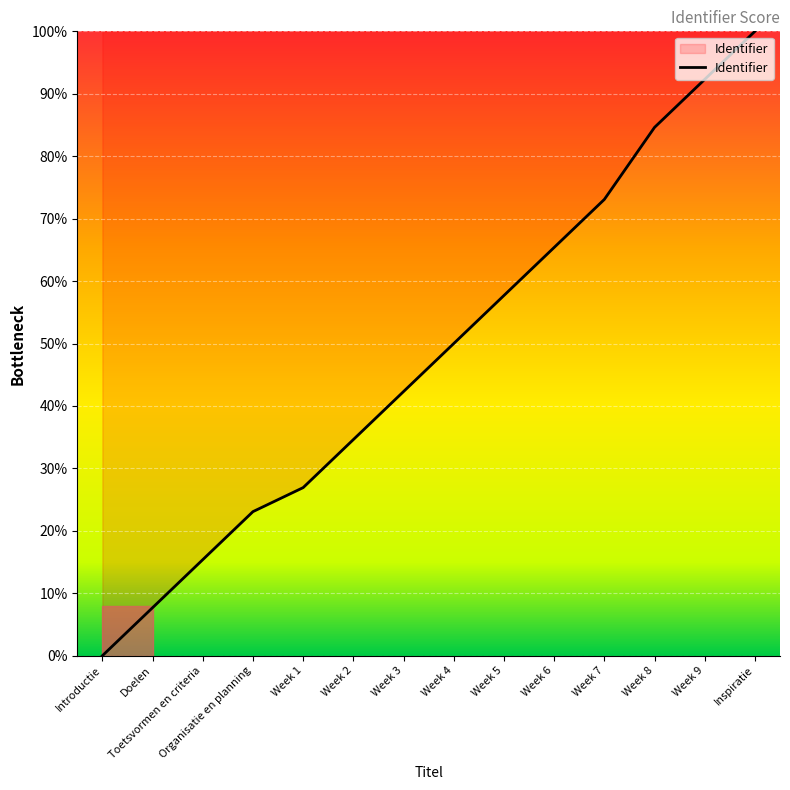

What is the sum of all values?

673.1